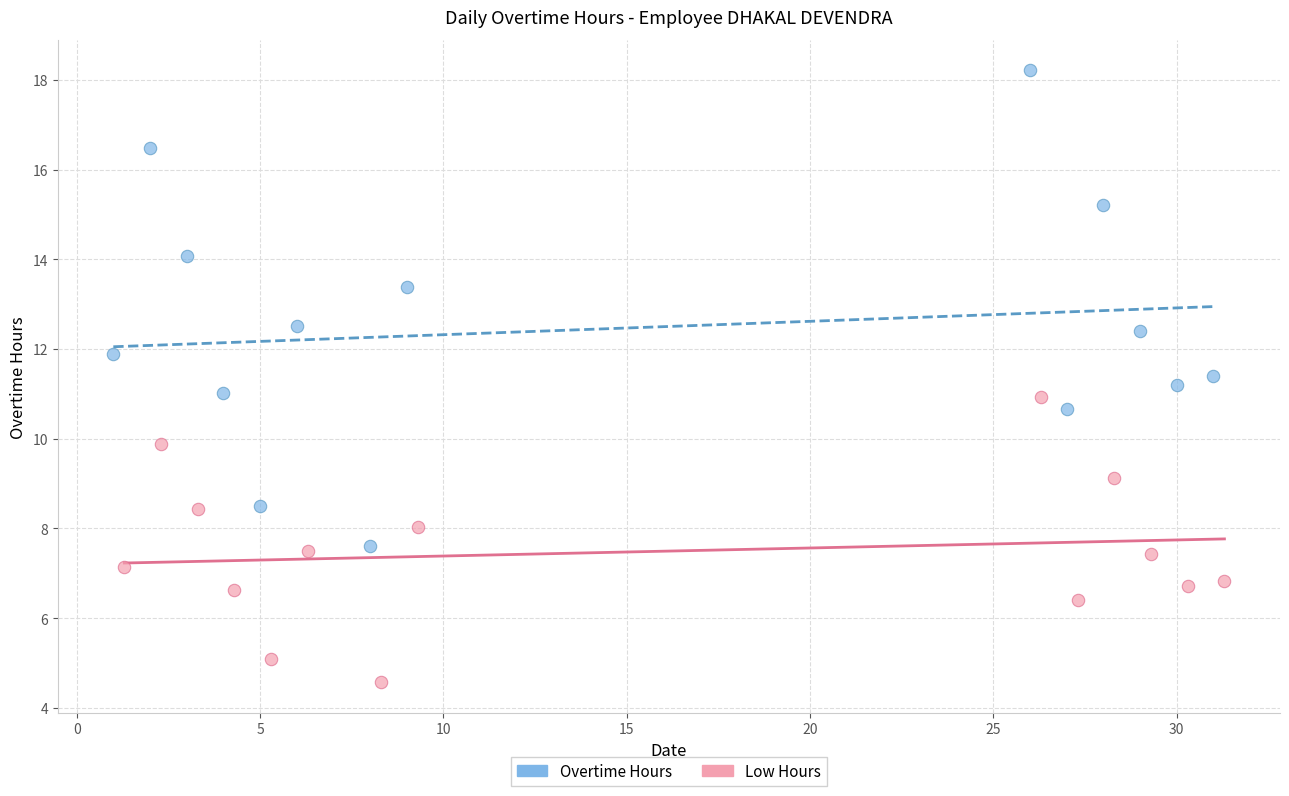

Which series contains the lowest Y value?

Low Hours